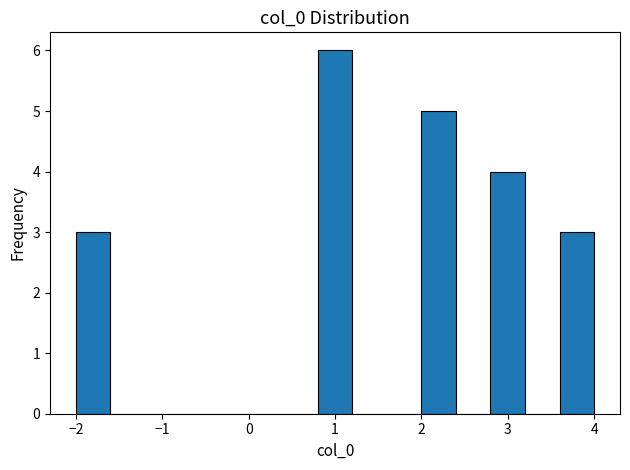

Over which range of the x-axis is the bar tallest?

0.8 to 1.2